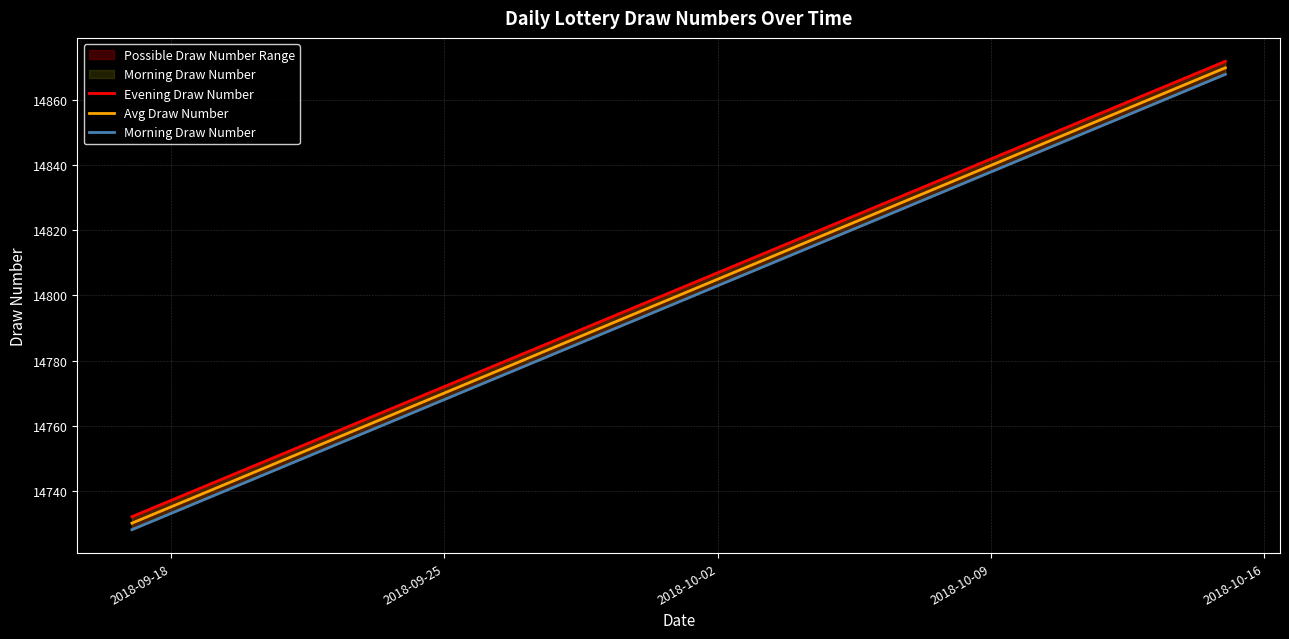

True or false: Avg Draw Number and Evening Draw Number intersect in this chart.

False